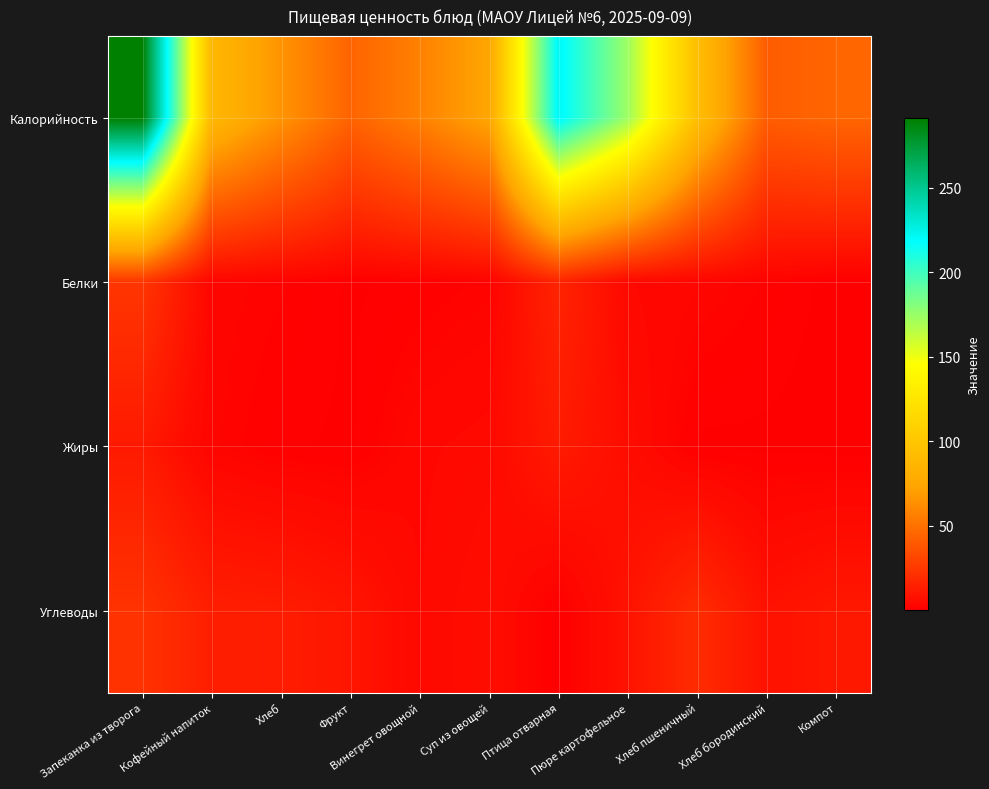

Which category has the highest value across all series?

Запеканка из творога